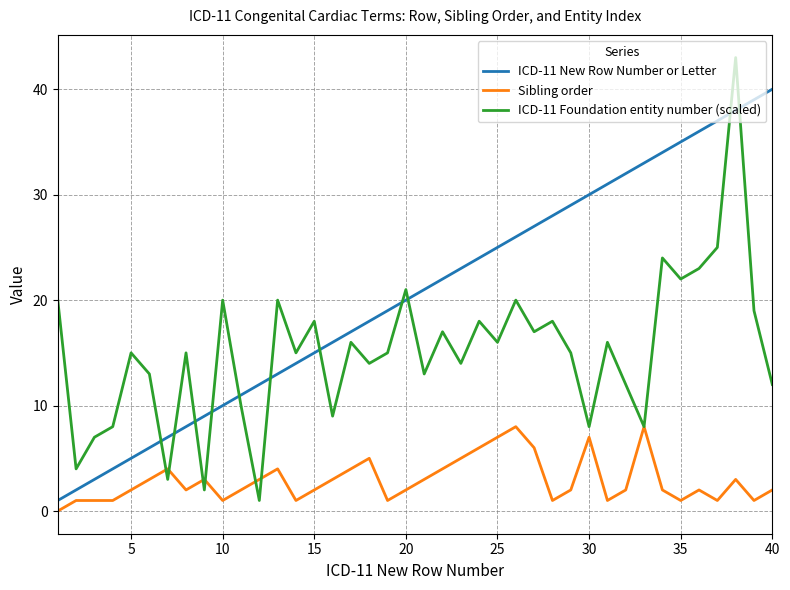

Which series has the widest spread of values?

ICD-11 Foundation entity number (scaled)